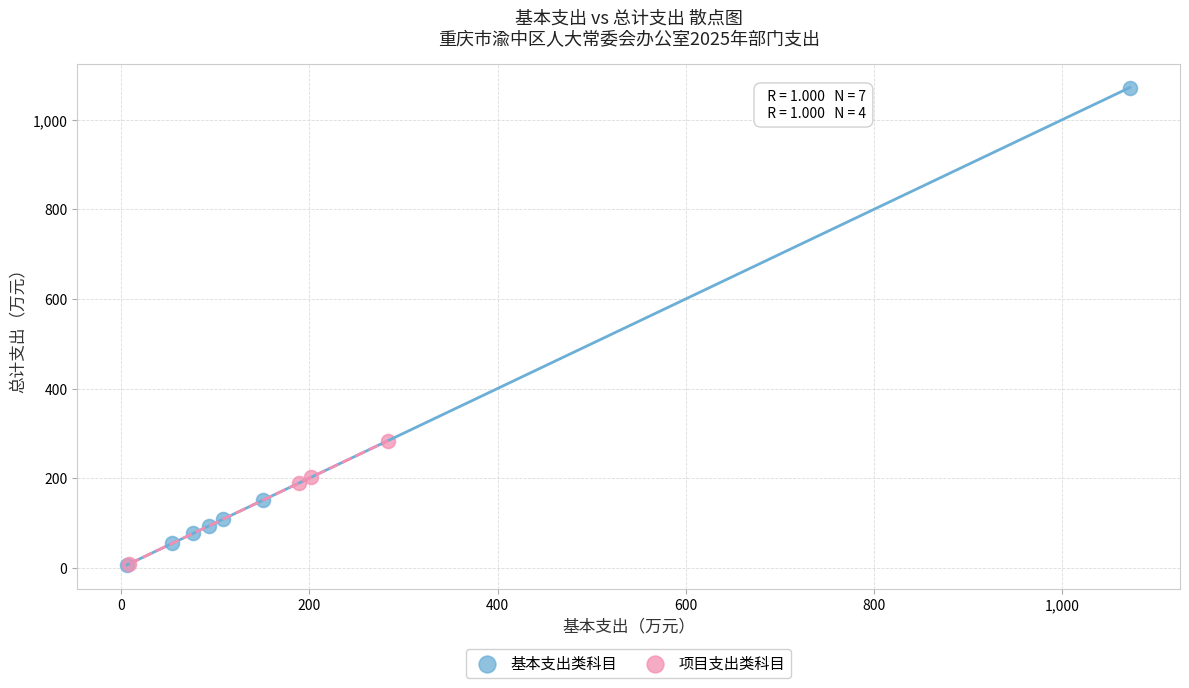

Which series has the widest spread of Y values?

基本支出类科目